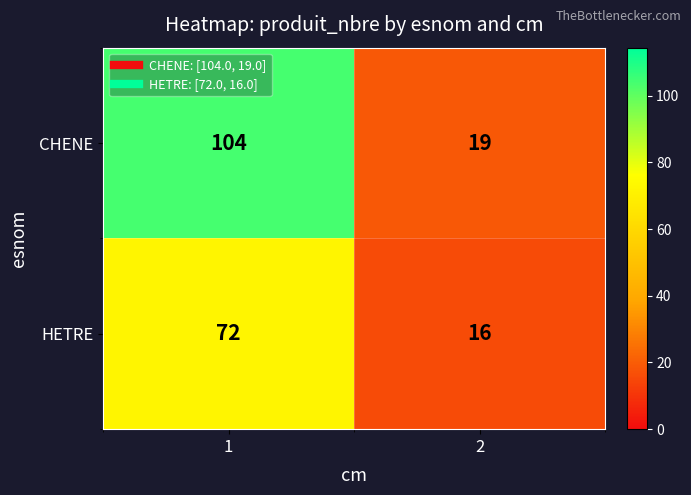

How many data points does each series have?

2